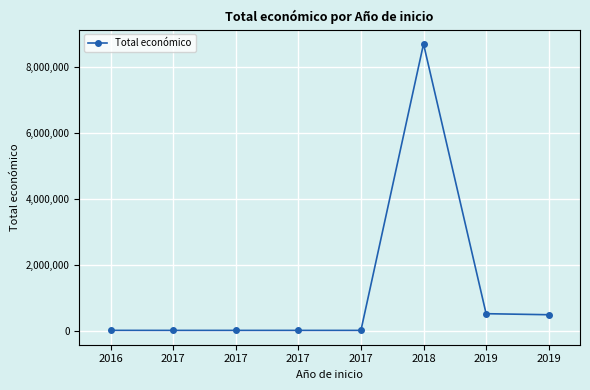

The value at 2017 is 4840. True or false?

True